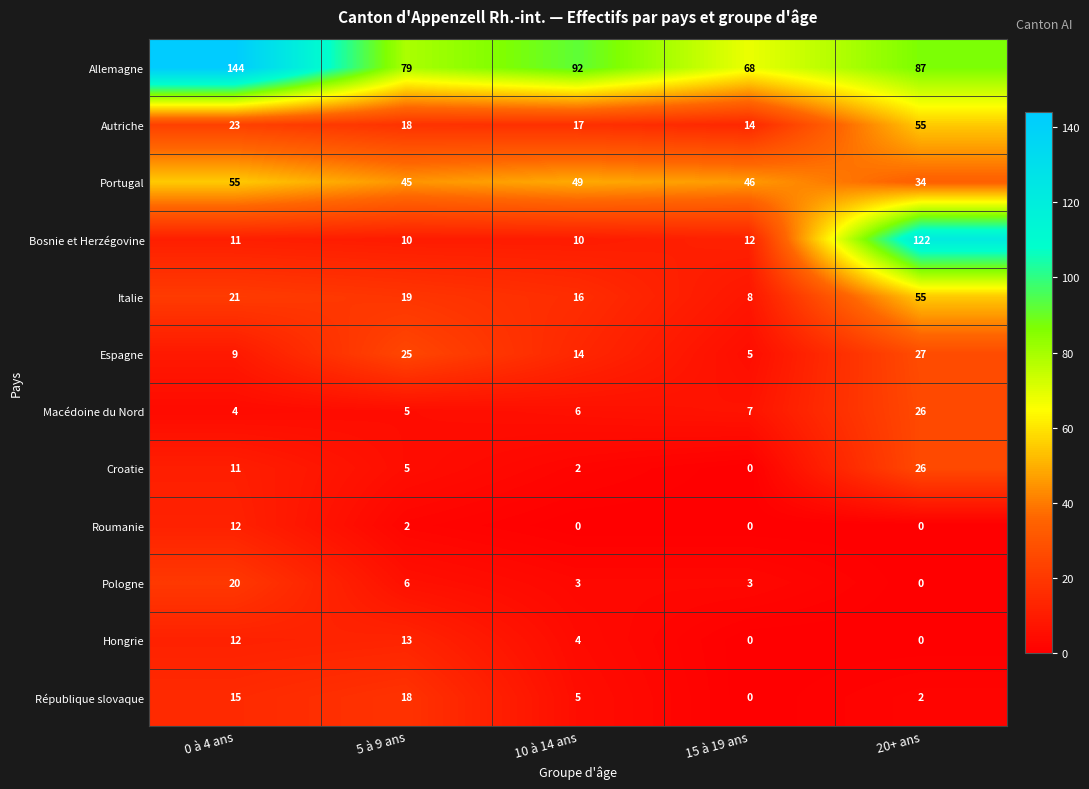

What is the sum of all Croatie values?

44